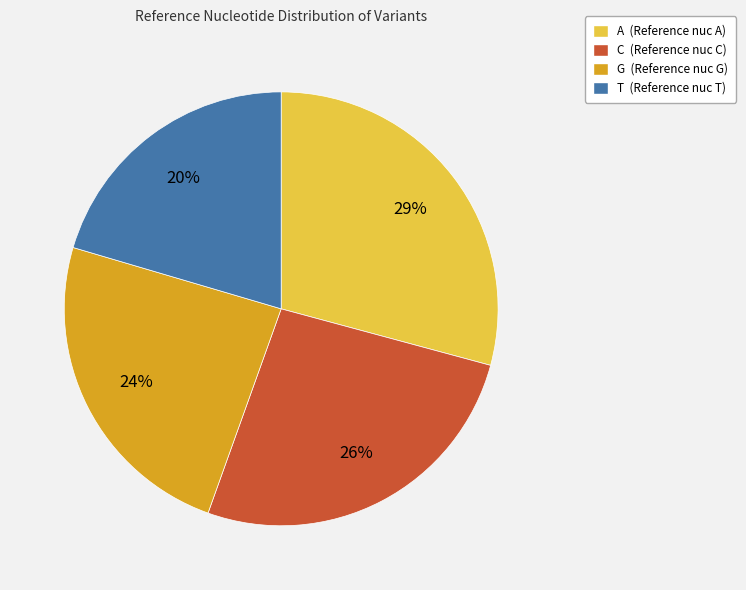

The C slice represents 40% of the pie. True or false?

False